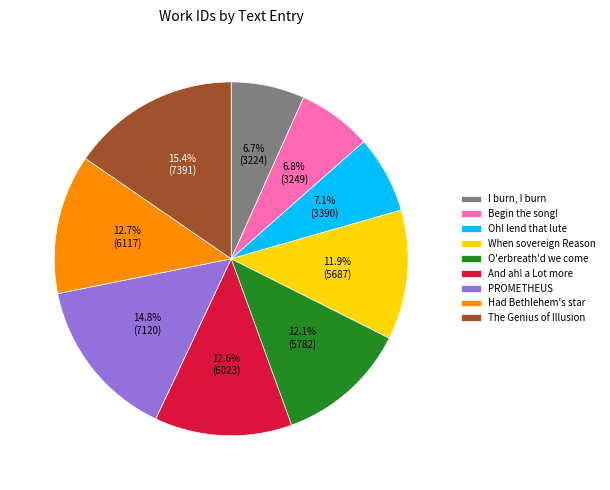

Rank the categories by value from highest to lowest.

The Genius of Illusion, PROMETHEUS, Had Bethlehem's star, And ah! a Lot more, O'erbreath'd we come, When sovereign Reason, Oh! lend that lute, Begin the song!, I burn, I burn